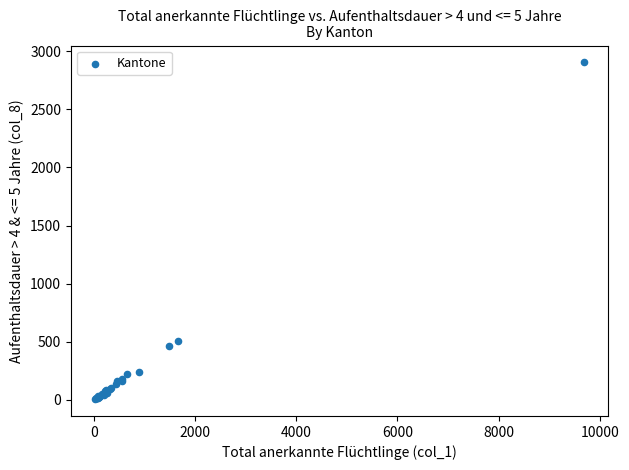

What Y value in the scatter plot is closest to 1455?

504